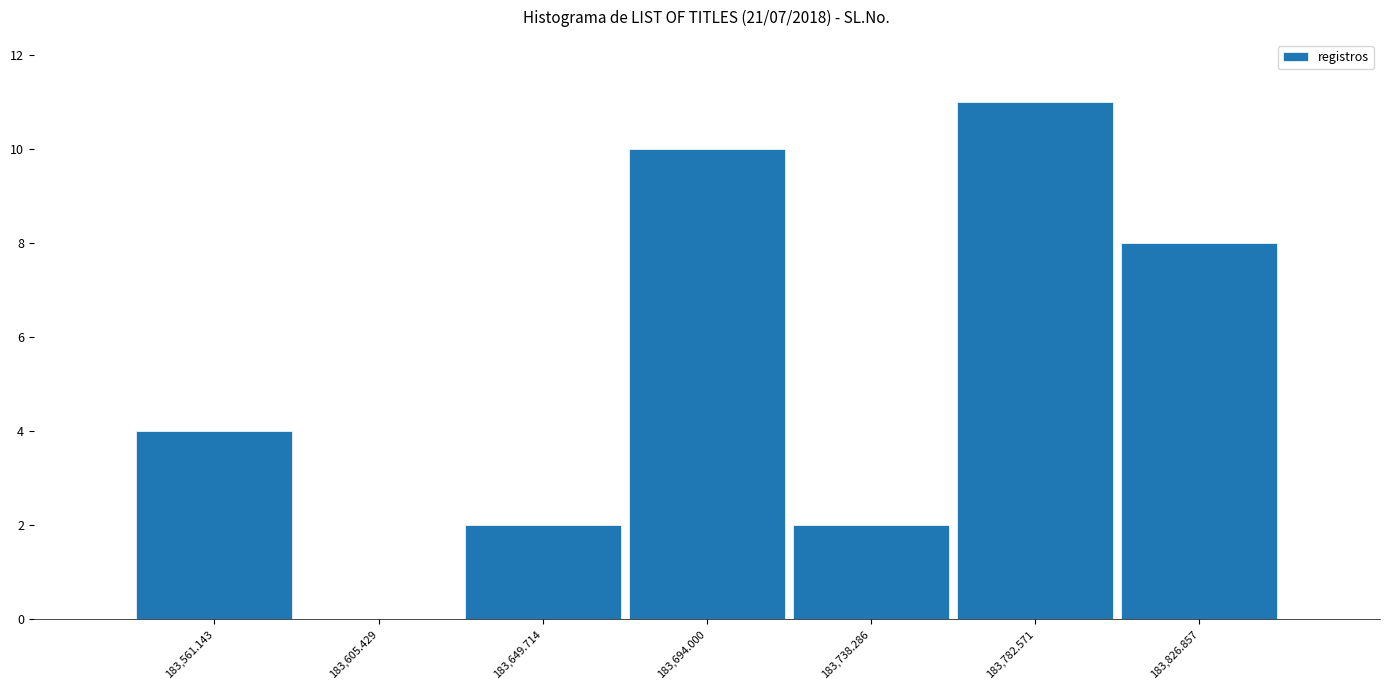

Reading left to right, transcribe this chart: for each bar, give the range it covers on the x-axis and its height. Neither the bar edges nor the heights are printed on the chart, so give them approximately, as read against the axes.

183540 to 183585: 4
183585 to 183630: 0
183630 to 183670: 2
183670 to 183715: 10
183715 to 183760: 2
183760 to 183805: 11
183805 to 183850: 8